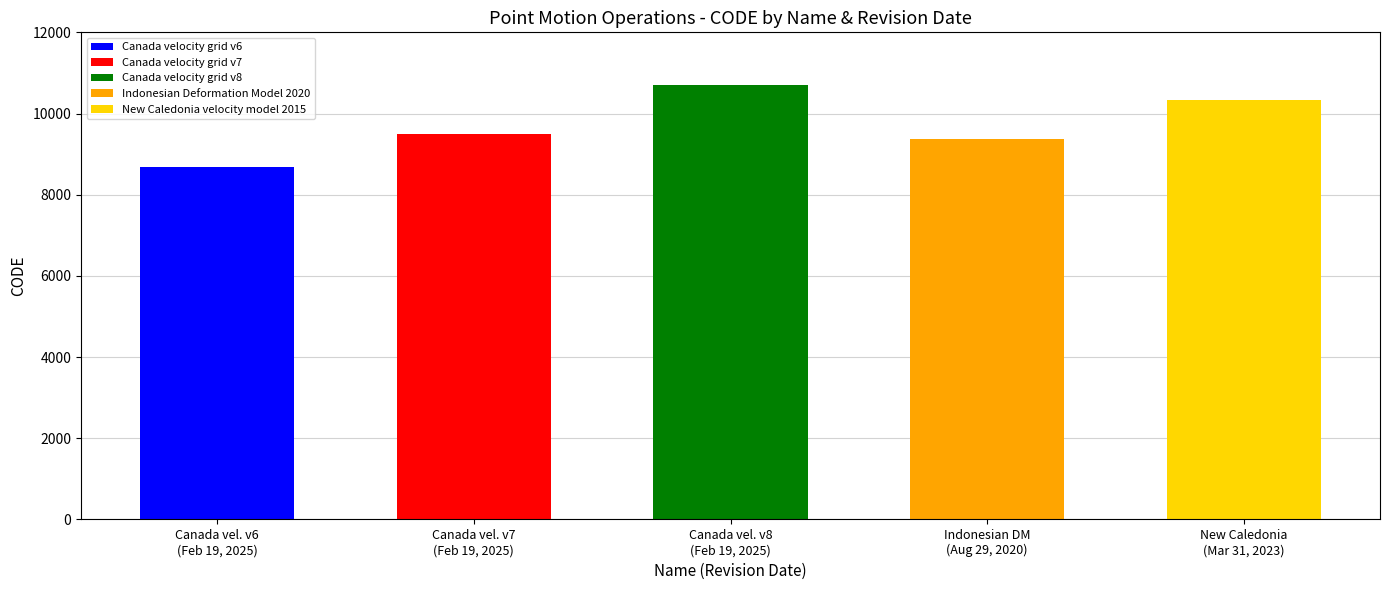

Does the chart contain any negative values?

No